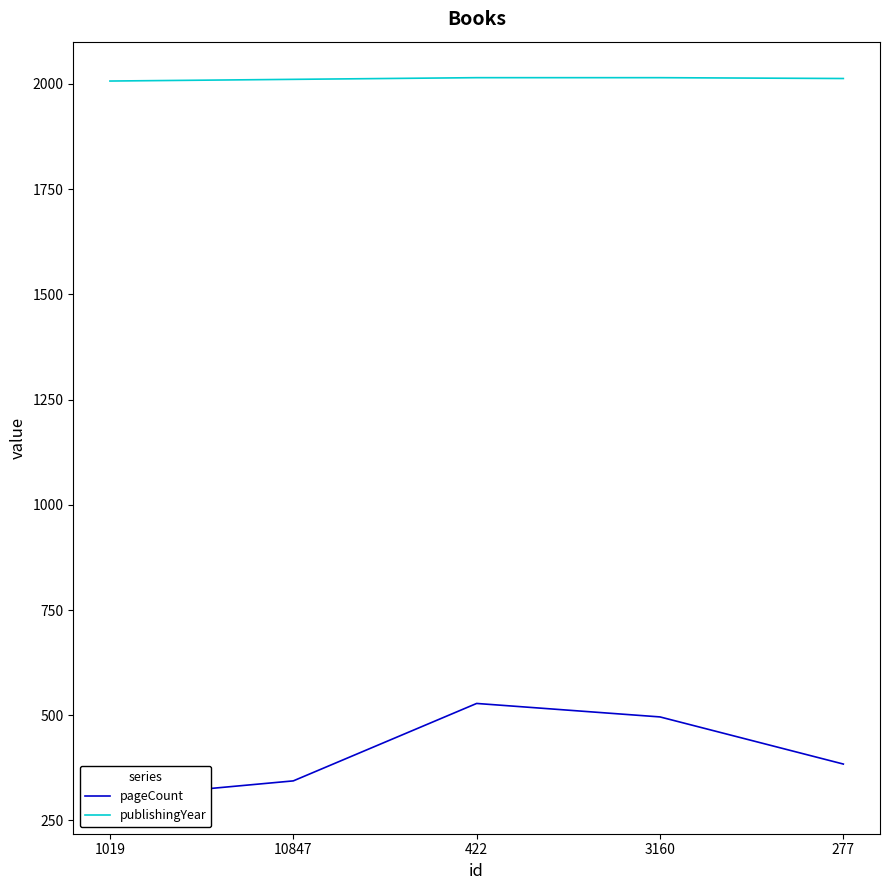

Reading right to left, transcribe all the data shown in this chart.

pageCount: 277=384	3160=496	422=528	10847=344	1019=304
publishingYear: 277=2013	3160=2015	422=2015	10847=2011	1019=2007